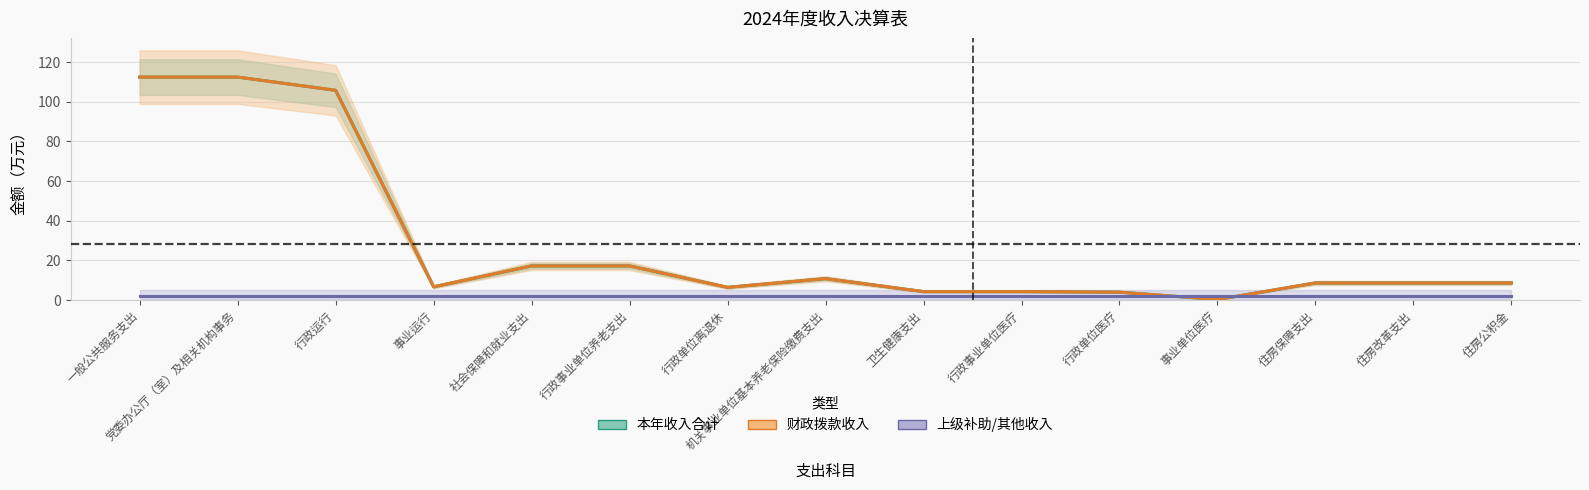

At which label does 本年收入合计 reach its peak?

一般公共服务支出